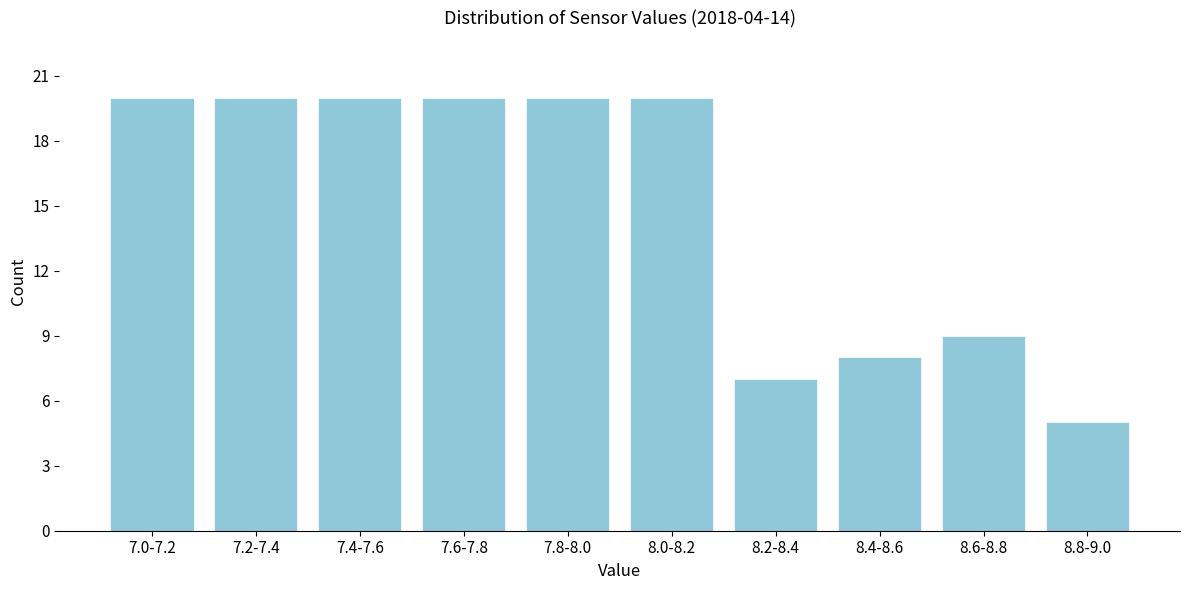

Reading right to left, list all the values displayed in this chart.

8.8-9.0=5	8.6-8.8=9	8.4-8.6=8	8.2-8.4=7	8.0-8.2=20	7.8-8.0=20	7.6-7.8=20	7.4-7.6=20	7.2-7.4=20	7.0-7.2=20